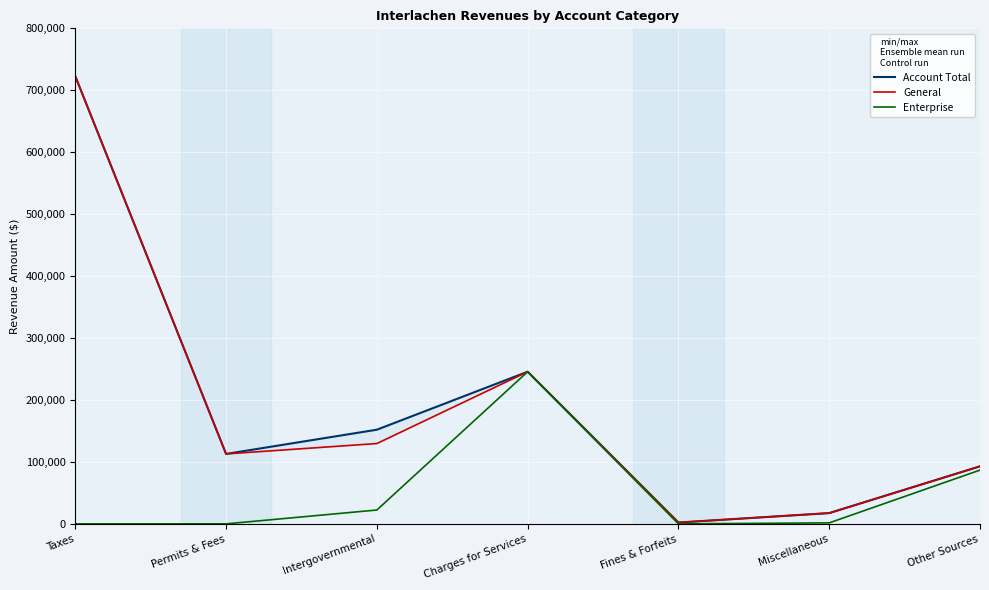

Which series has the largest total across all categories?

Account Total